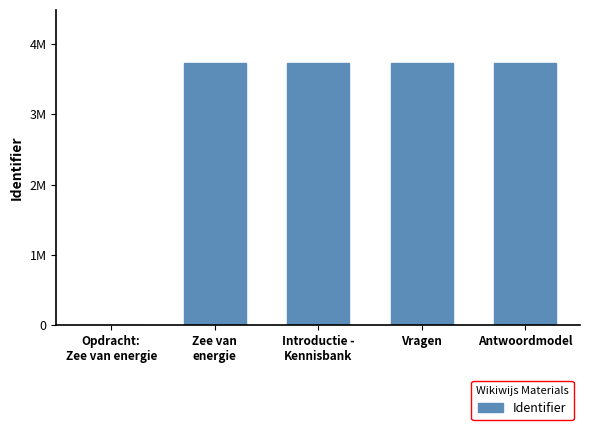

Reading right to left, what are all the values shown in this chart?

3736938	3736936	3736934	3736933	0